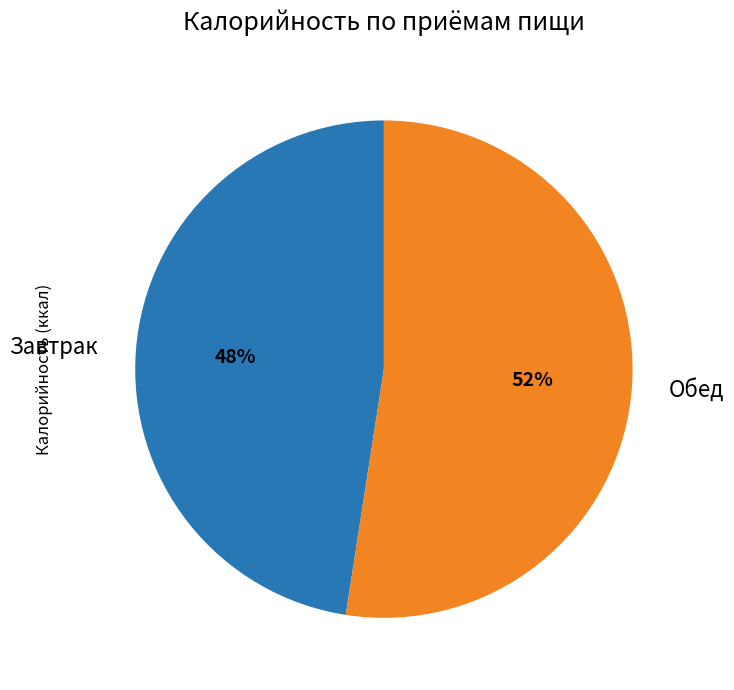

Which category has the smallest portion of the pie?

Завтрак